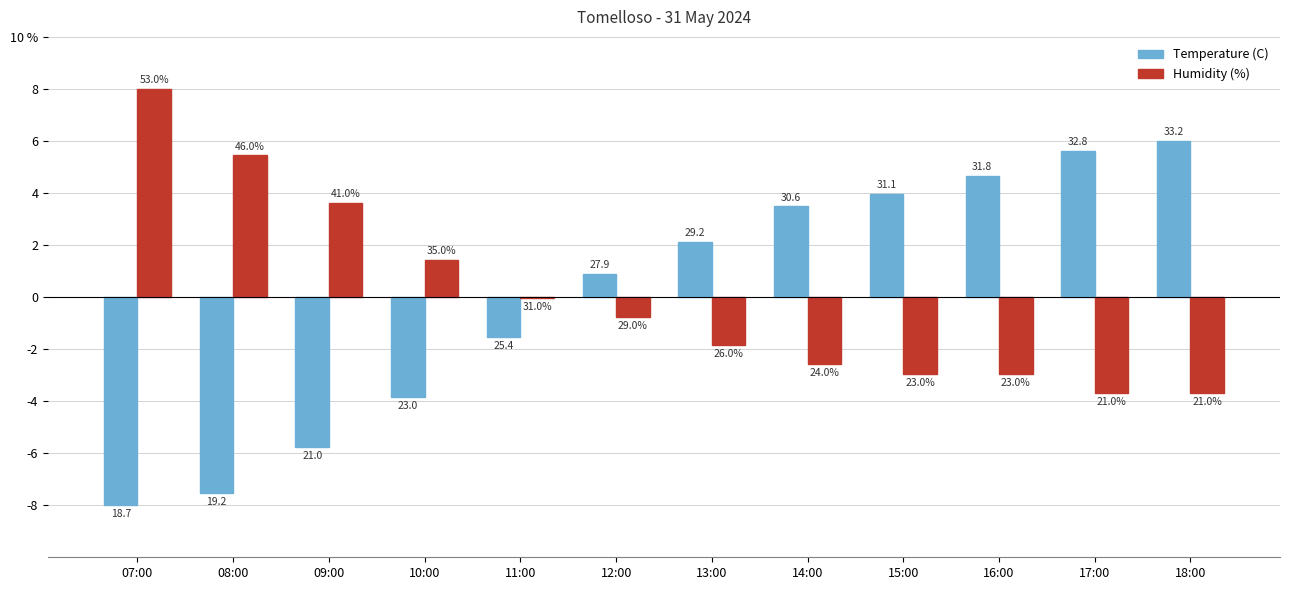

What are all the series names shown in the legend?

Temperature (C), Humidity (%)